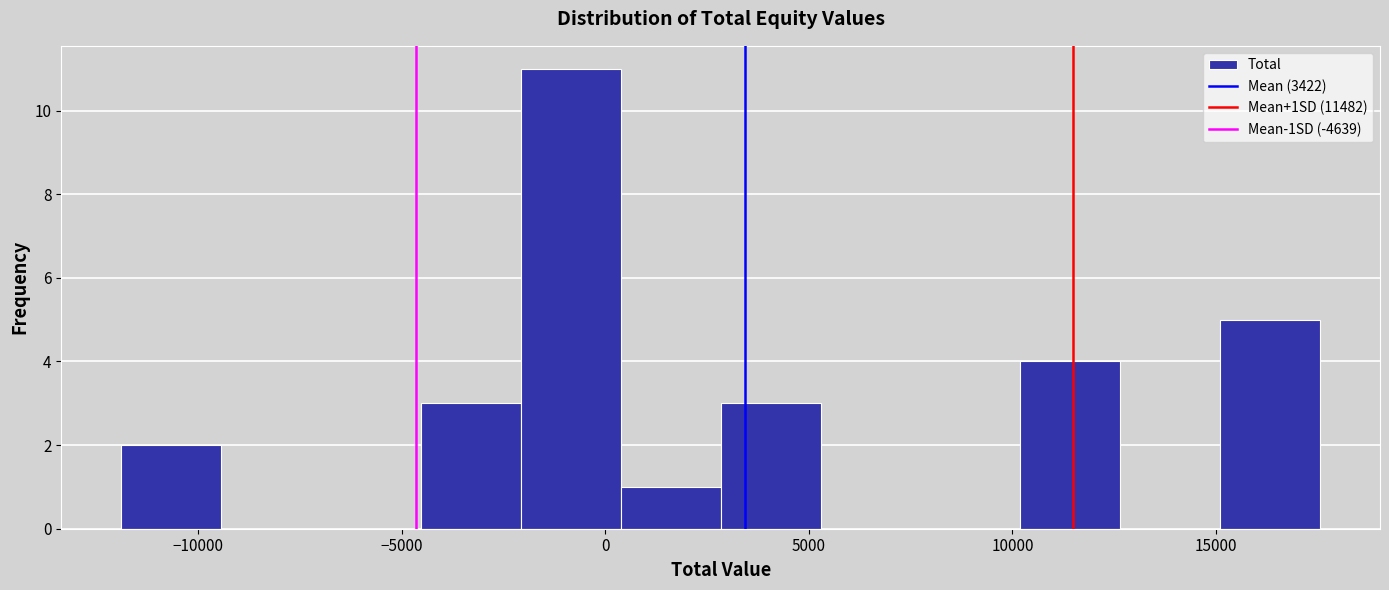

Which range on the x-axis has the tallest bar?

-2000 to 500